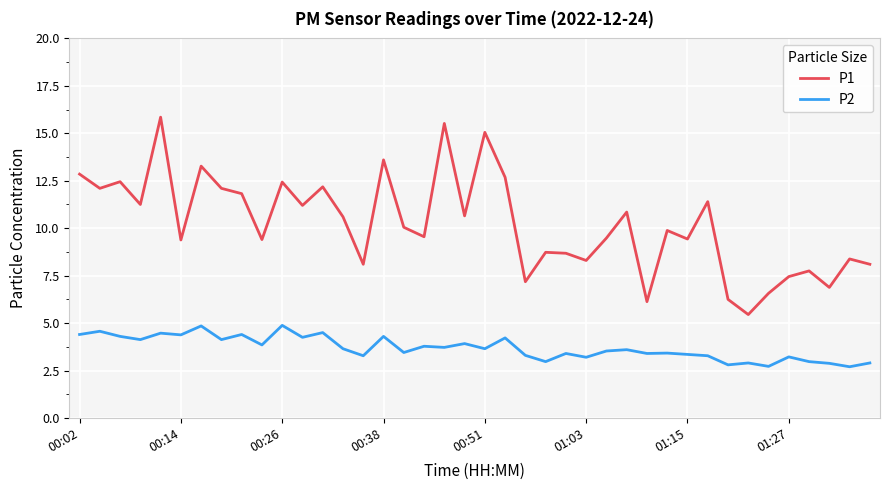

What is the minimum value shown in the chart?

2.7